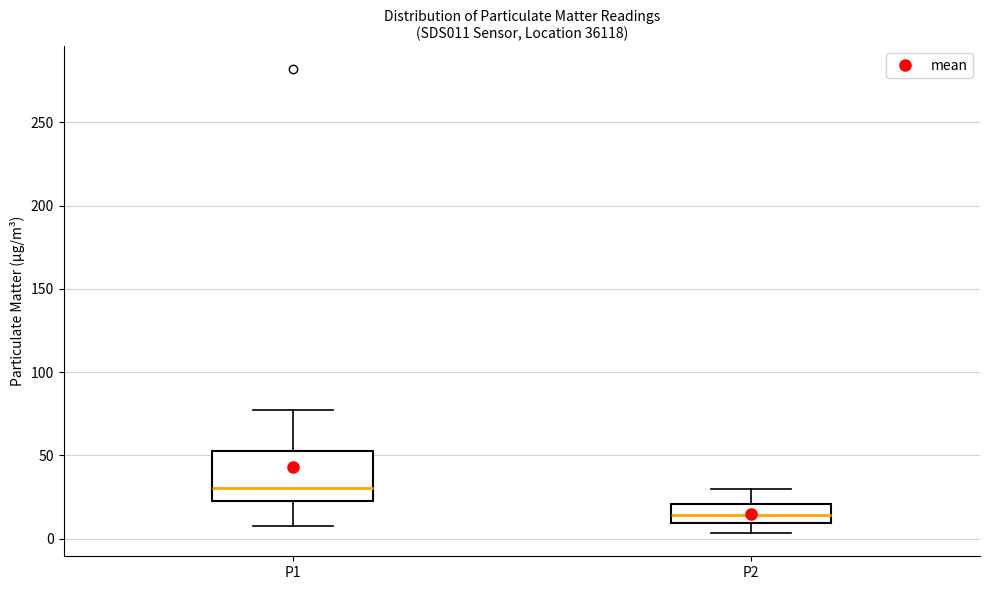

Reading left to right, transcribe this box plot: for each box, give where its median line is, the range the box spans, and where its two whiskers end, as read against the y-axis. The values are not printed on the chart, so give them approximately, as read against the axis.

P1: median 30, box 25 to 55, whiskers 5 to 75
P2: median 15, box 10 to 20, whiskers 5 to 30